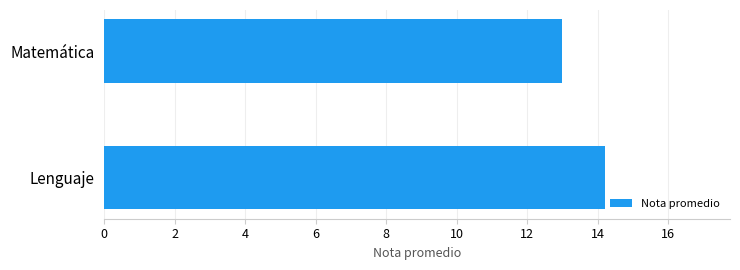

Is it true that the value at Matemática is 13.0?

True